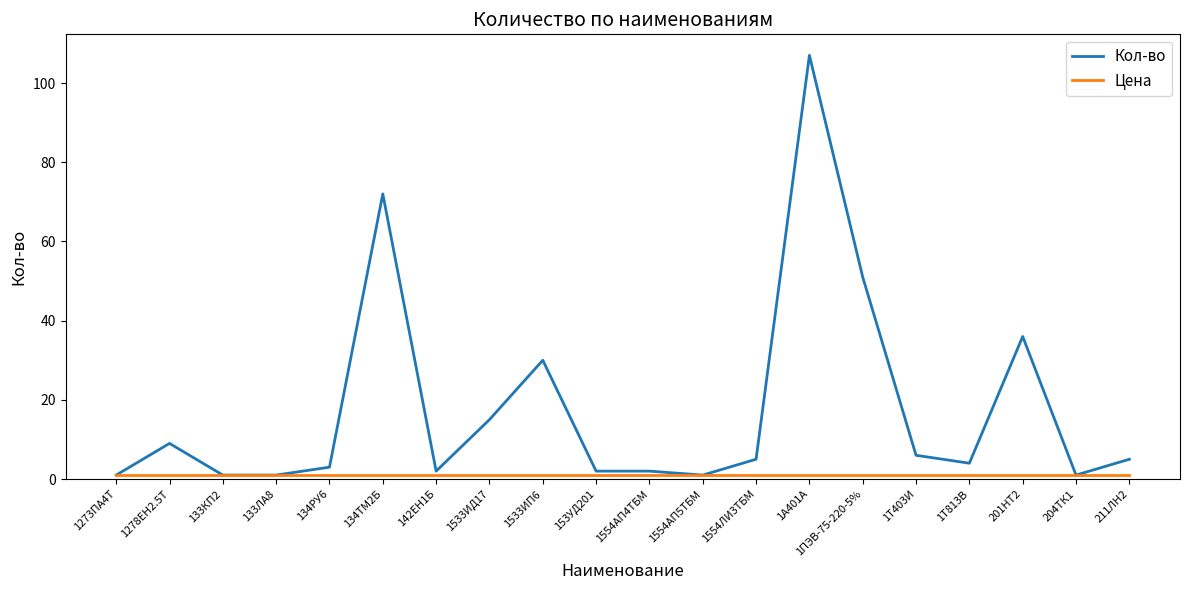

The Кол-во series shows 9 at 1278ЕН2.5Т. True or false?

True